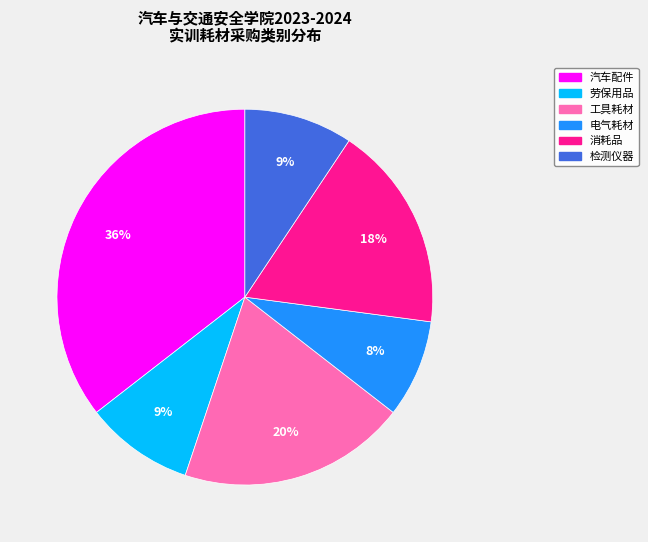

Which slice is the largest?

汽车配件